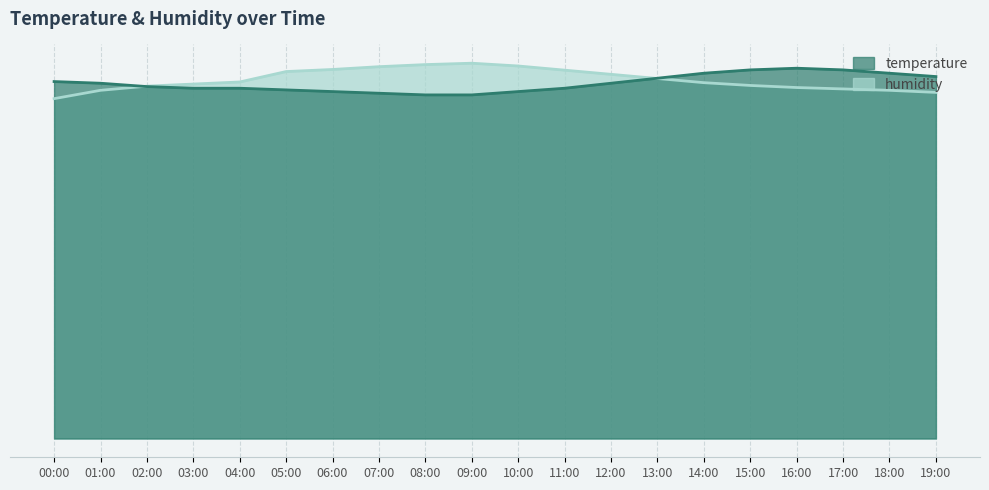

What is the highest value of the temperature series?

53.3